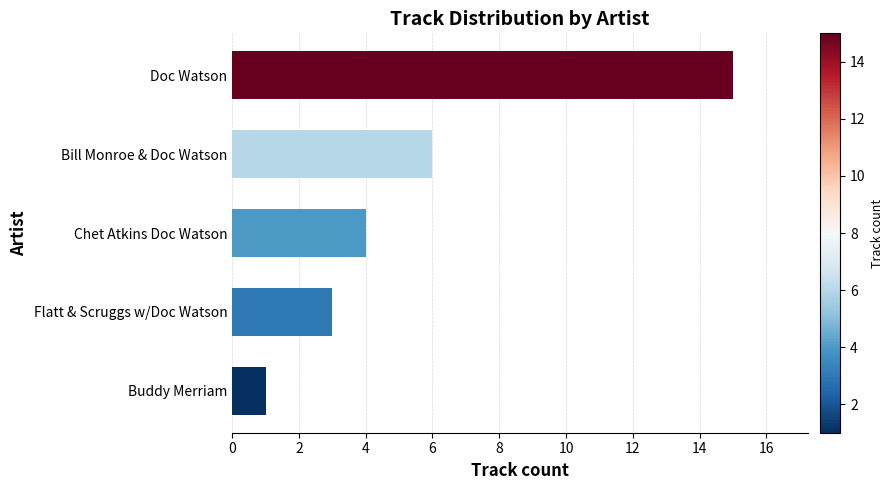

What is the difference between the maximum and minimum values?

14